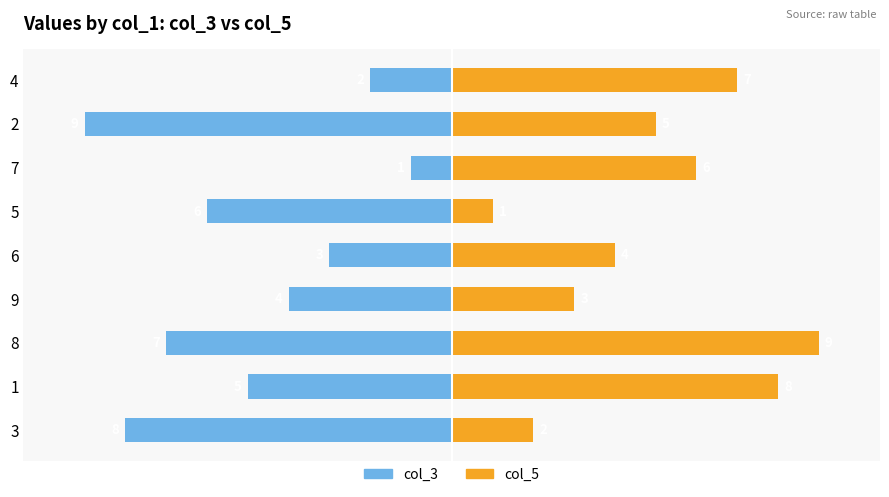

Rank the series by their average value, from highest to lowest.

col_5, col_3